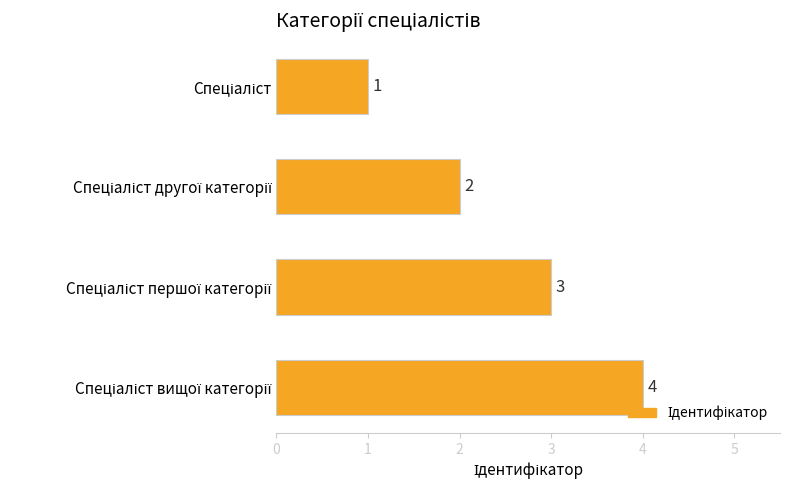

What is the value of the 4th bar from the top?

4